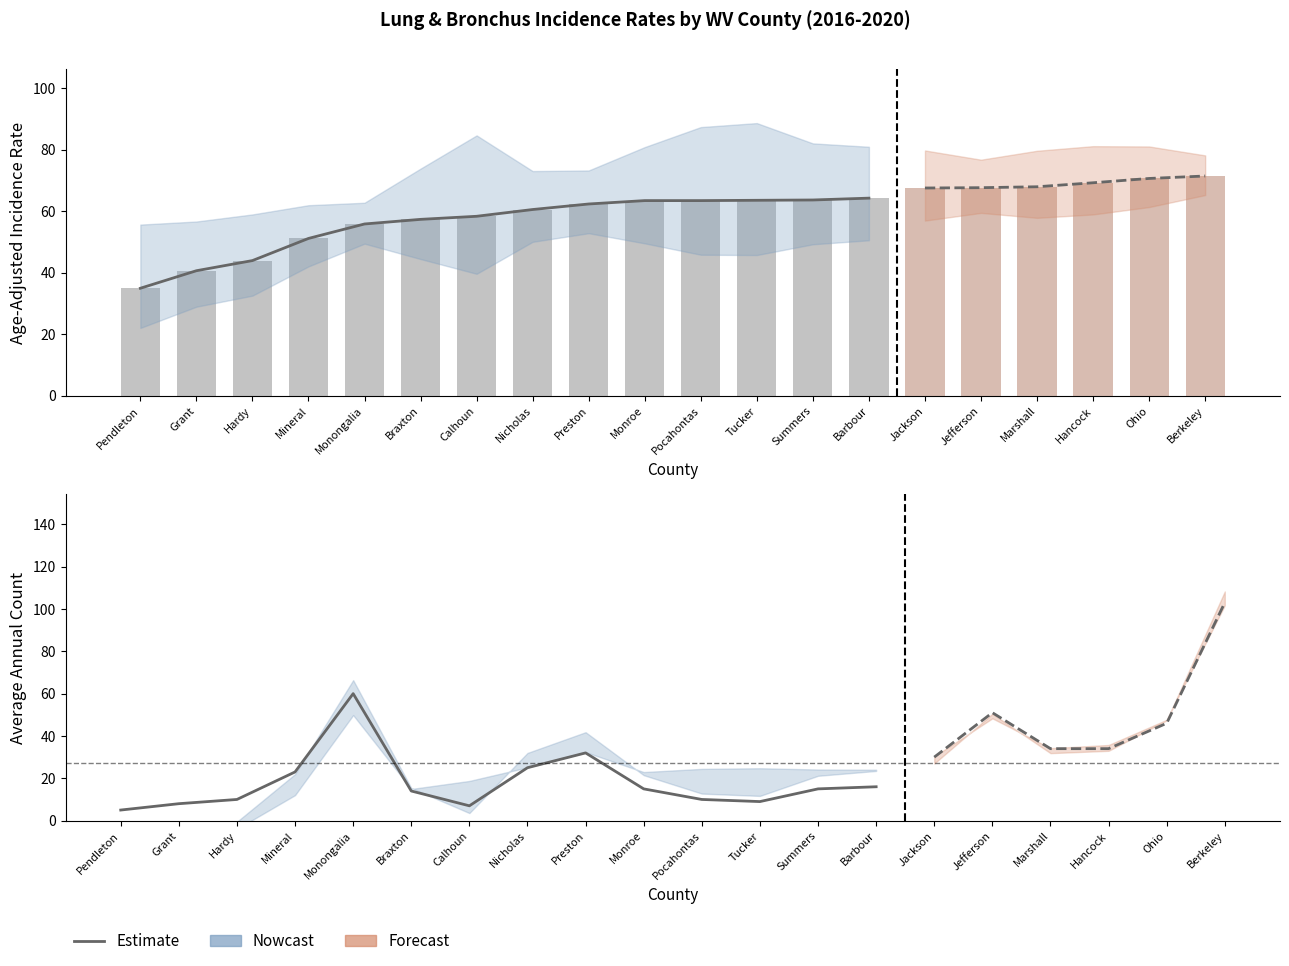

What is the total value across all series at Hardy?

145.3